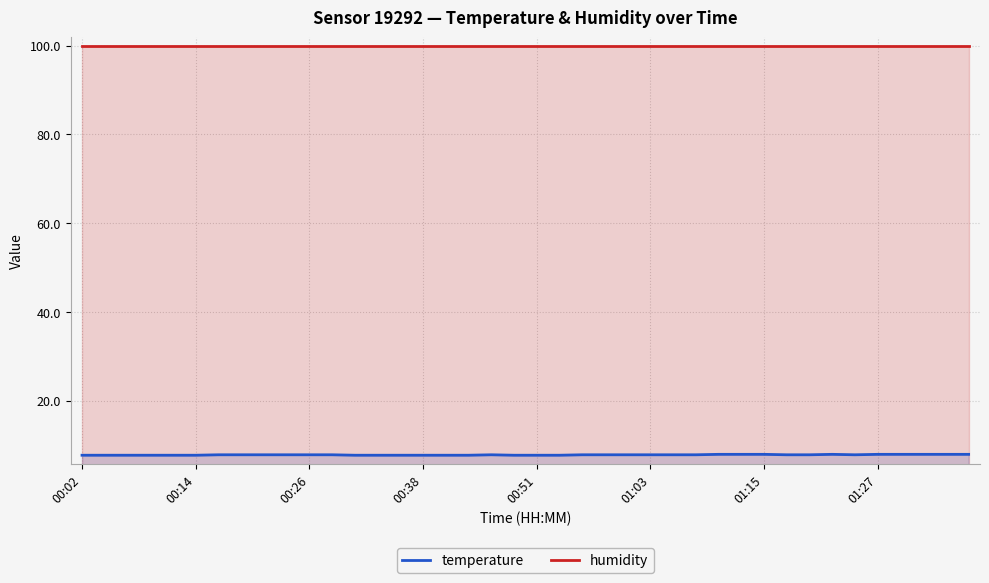

True or false: humidity and temperature cross at least once.

False